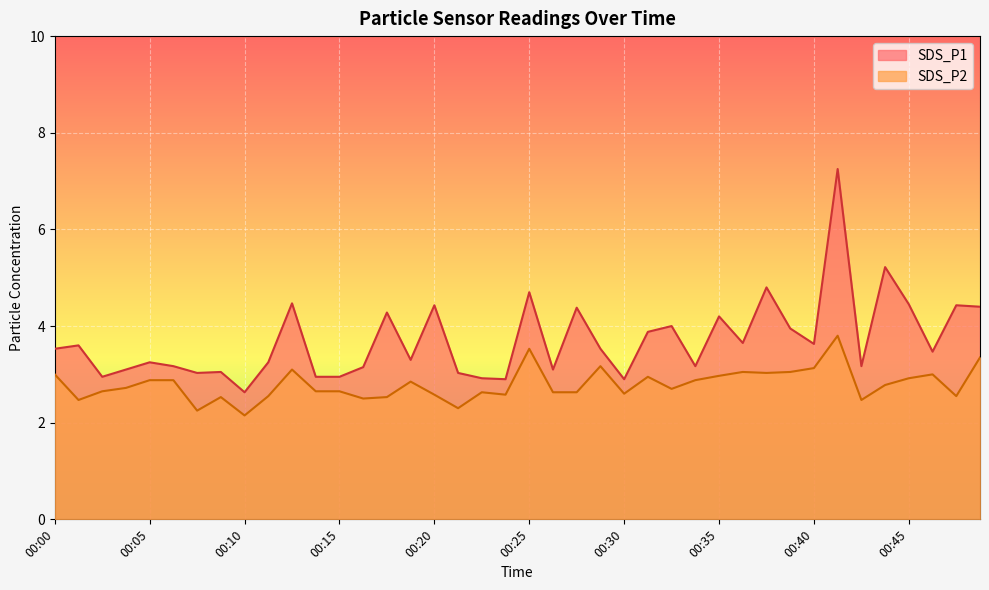

Rank the series by their average value, from highest to lowest.

SDS_P1, SDS_P2